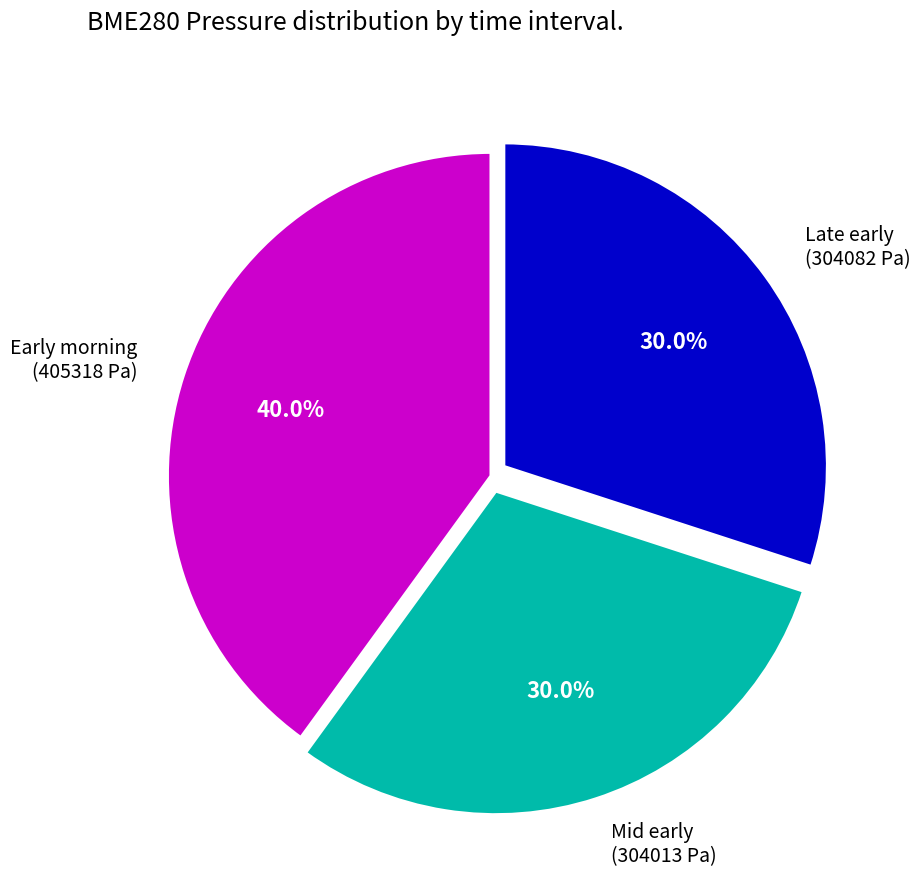

Is there any slice that represents more than half of the pie?

No